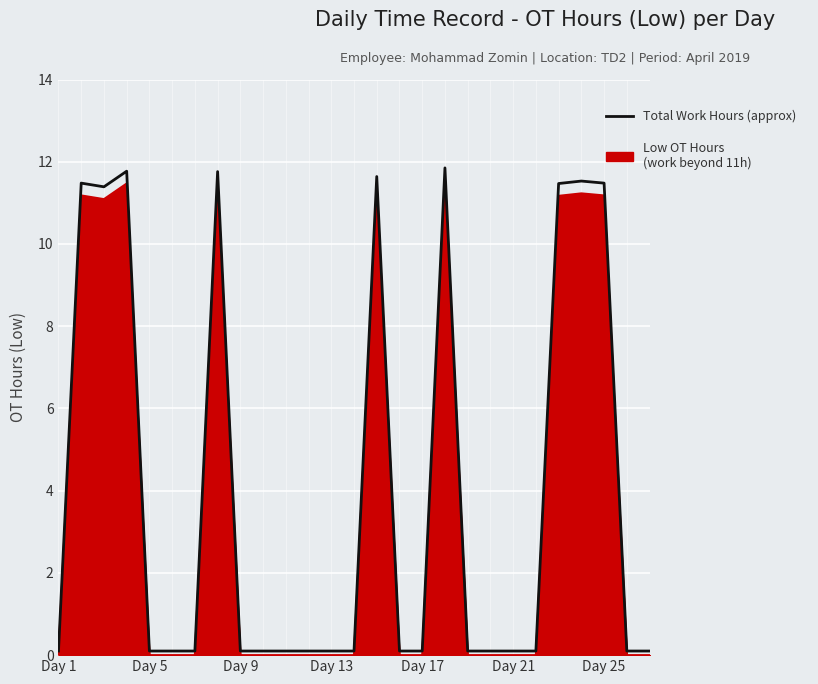

What is the smallest value displayed?

0.0